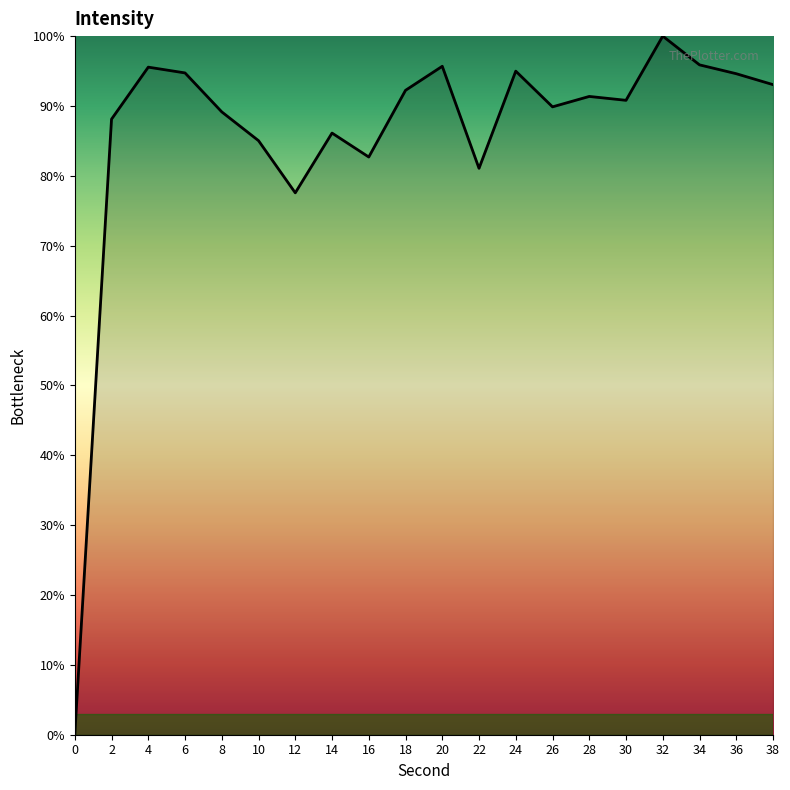

Between 8 and 34, which is larger?

34